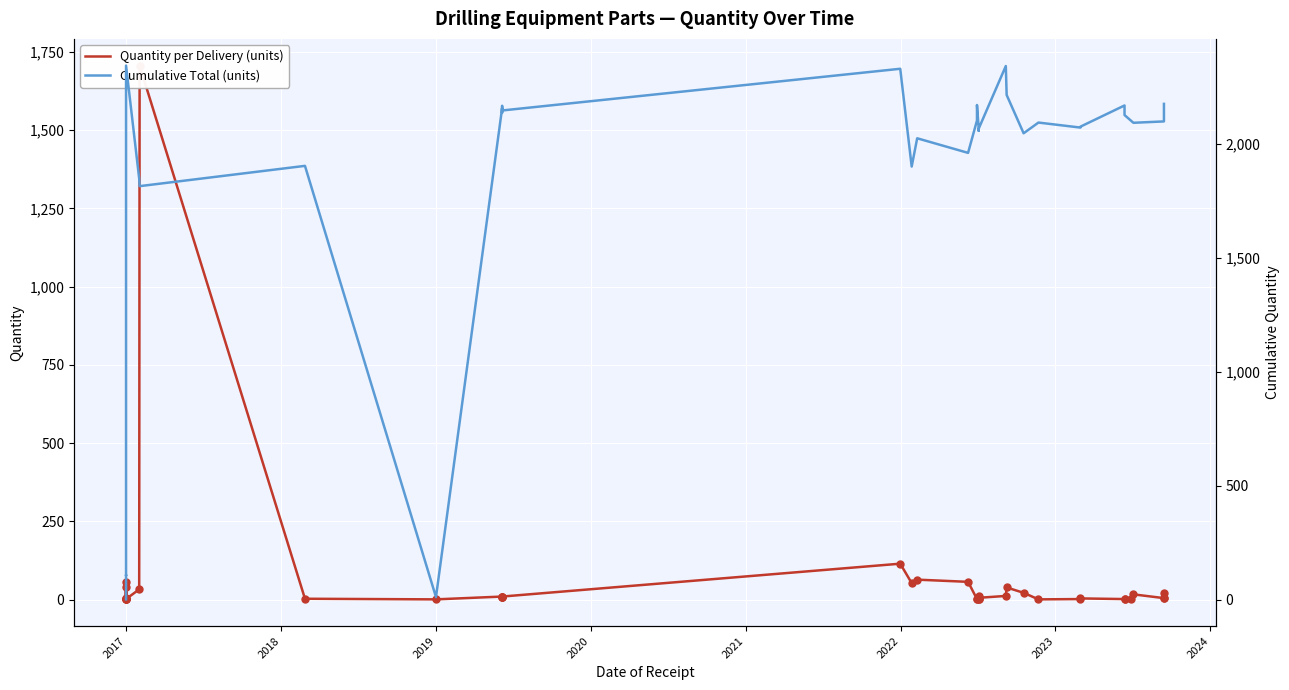

What is the label of the 31st point from the right?

2023